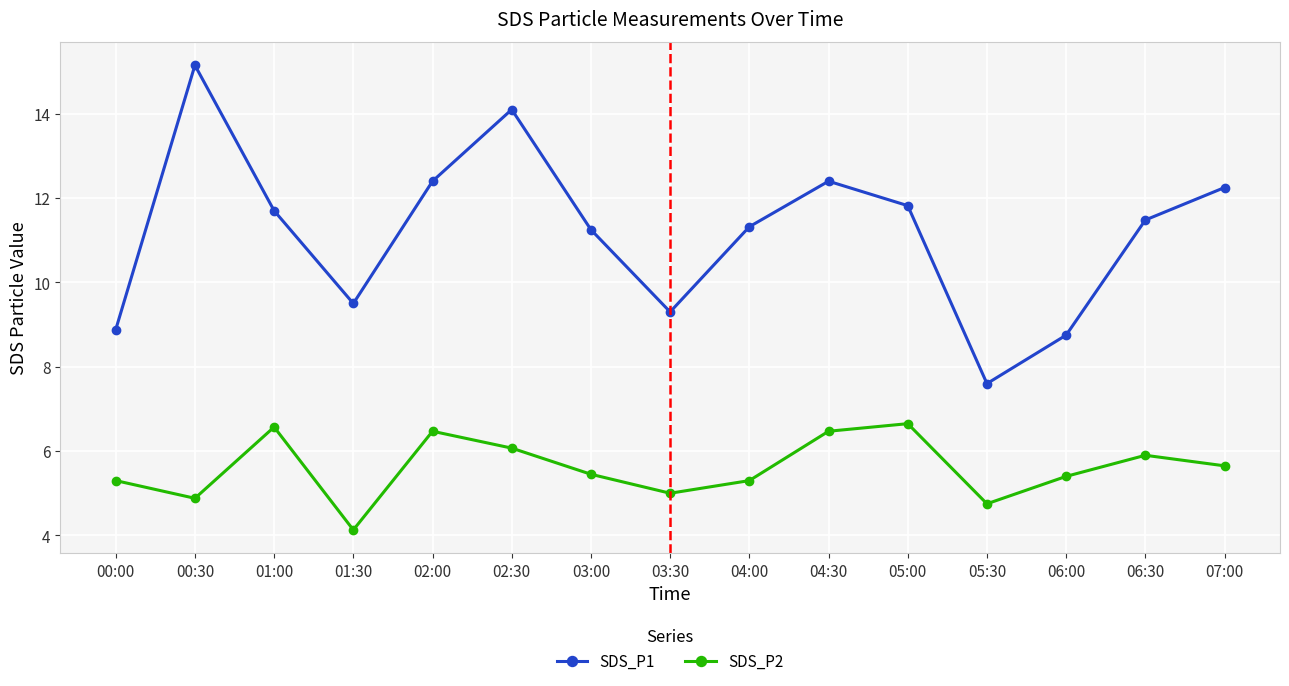

List the series in order of their peak value, highest first.

SDS_P1, SDS_P2